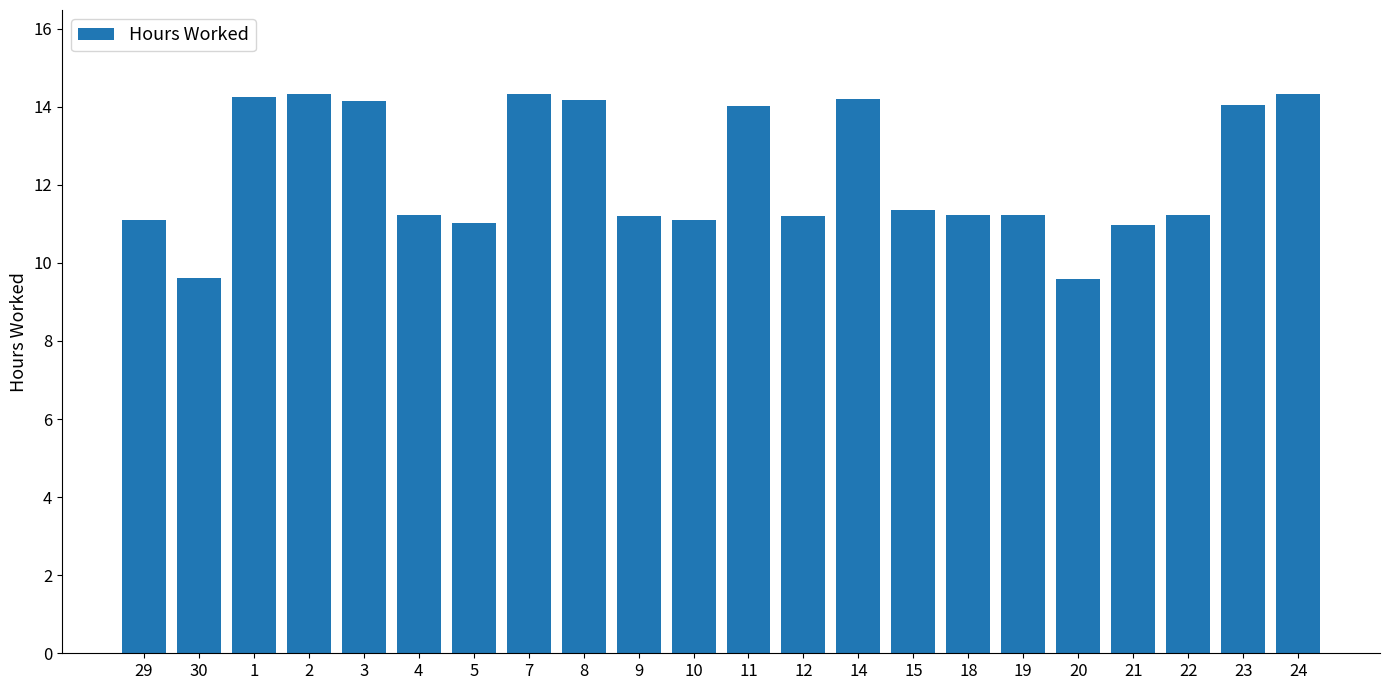

True or false: the data shows 6.2 at 24.

False